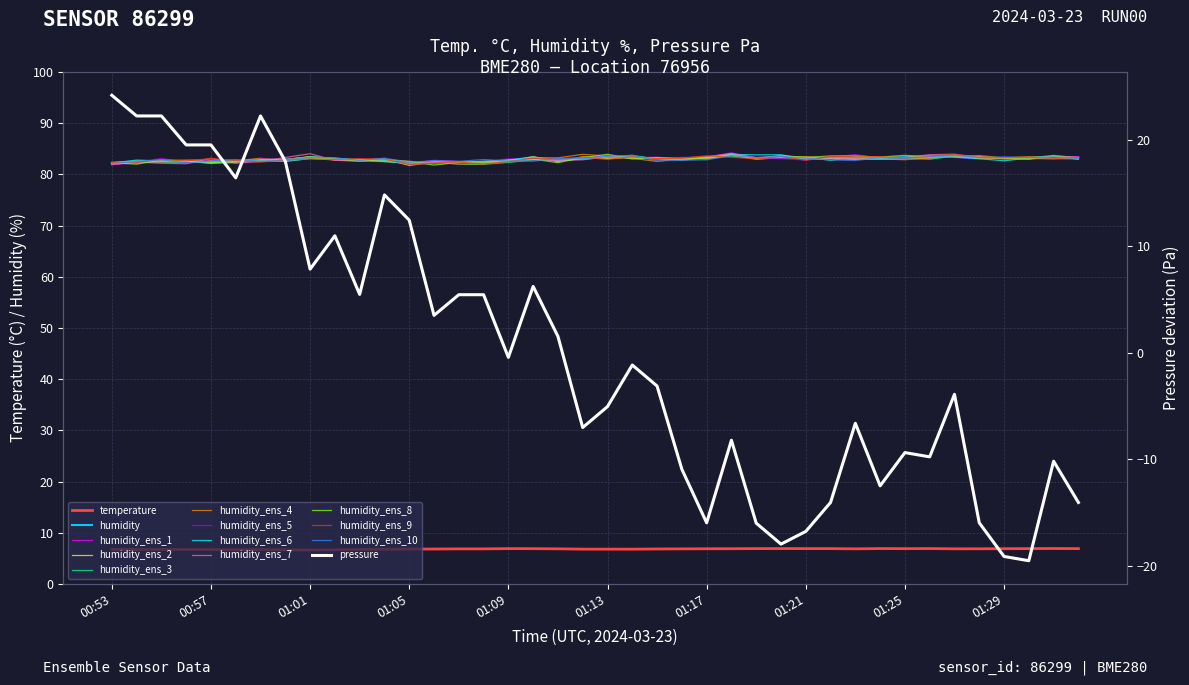

At which category does pressure reach its first local valley?

00:58